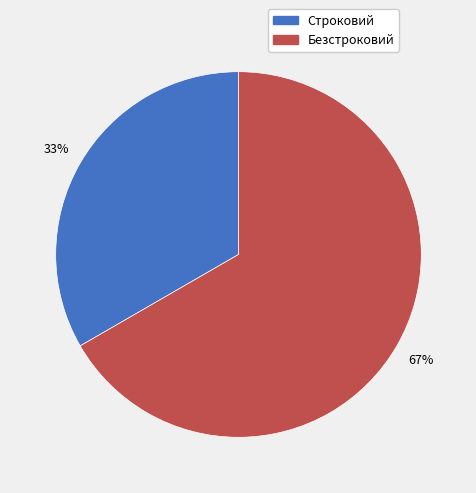

Rank the categories by value from highest to lowest.

Безстроковий, Строковий